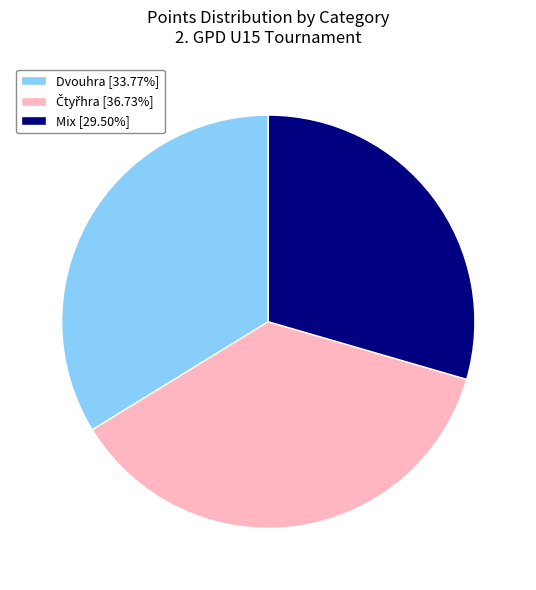

Is there any slice that represents more than half of the pie?

No